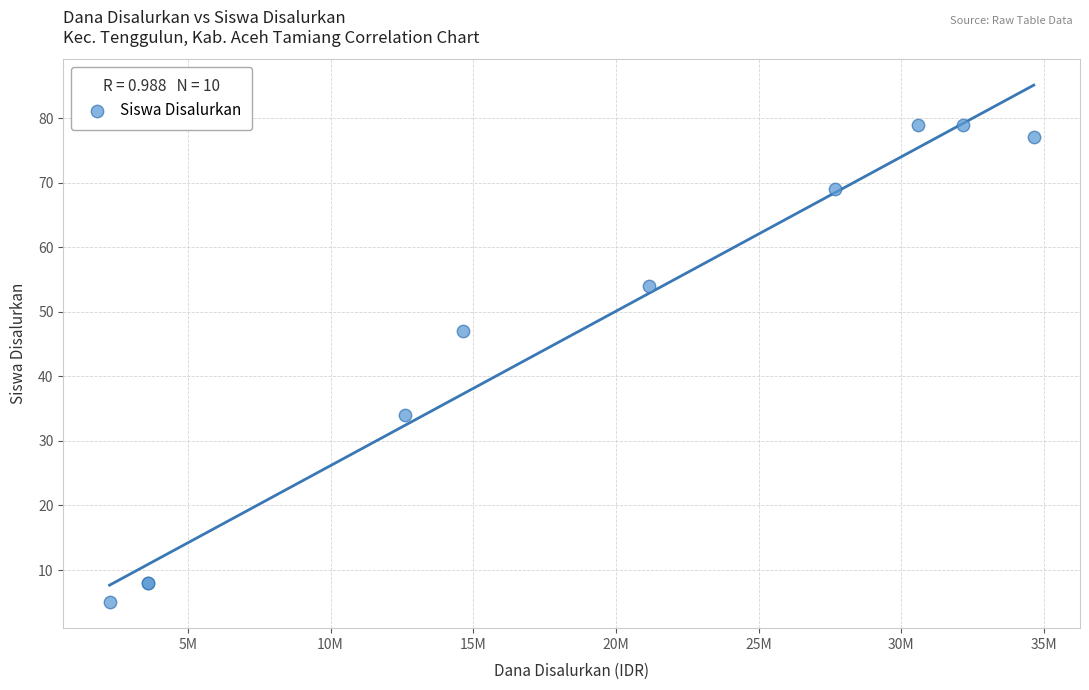

What Y value in the scatter plot is closest to 42?

47